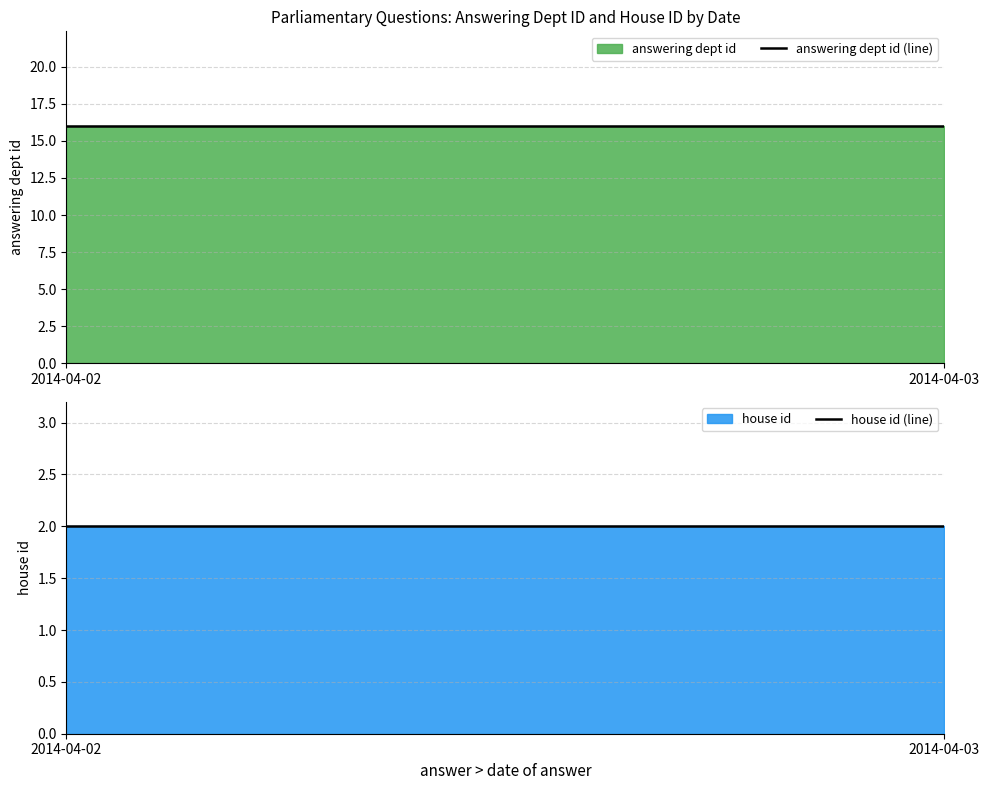

Reading left to right, what are all the values shown in this chart?

answering dept id (line): 2014-04-02=16	2014-04-03=16
house id (line): 2014-04-02=2	2014-04-03=2